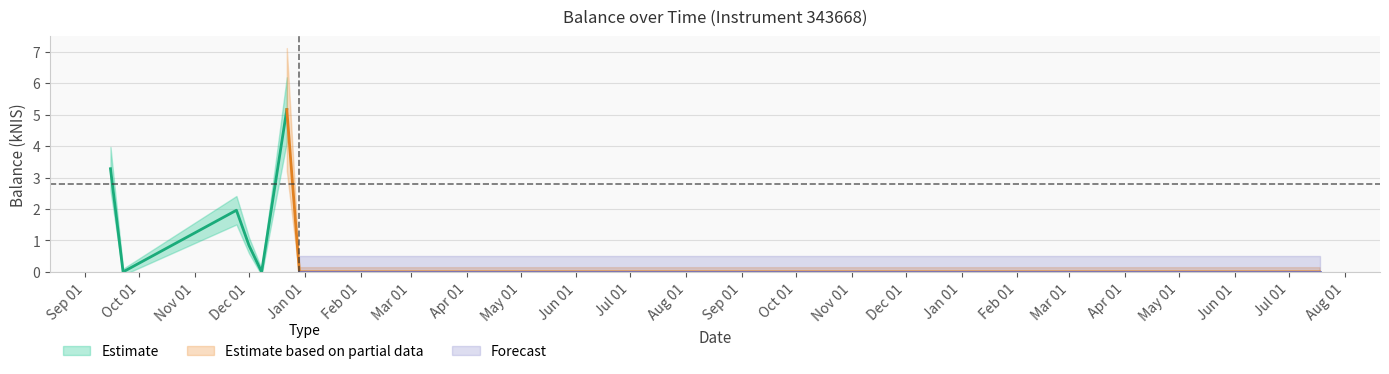

What is the label of the 5th point from the left?

2022-12-08